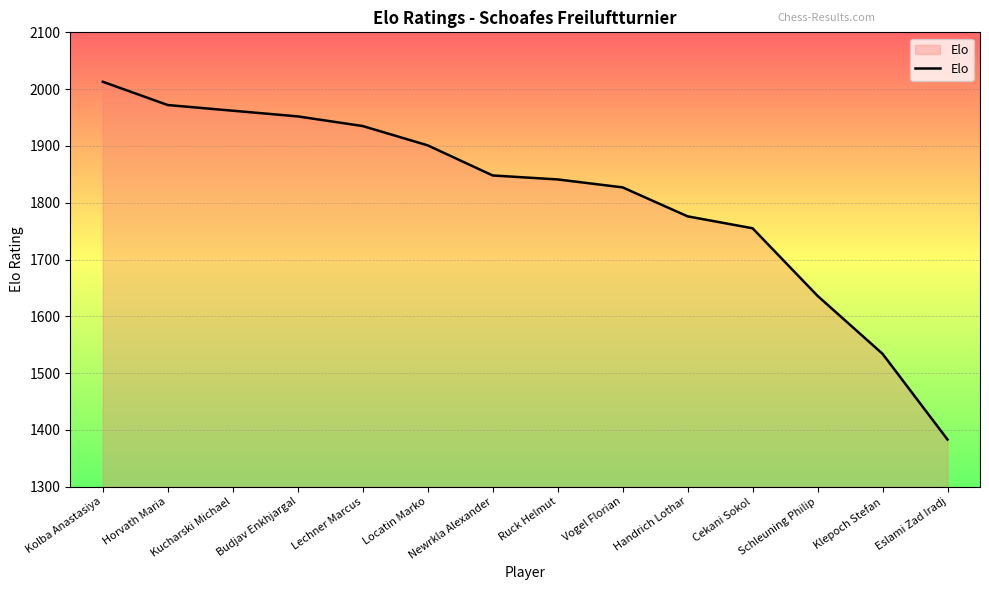

Reading left to right, extract all data points from this chart.

2013	1972	1962	1952	1935	1901	1848	1841	1827	1776	1755	1636	1534	1383